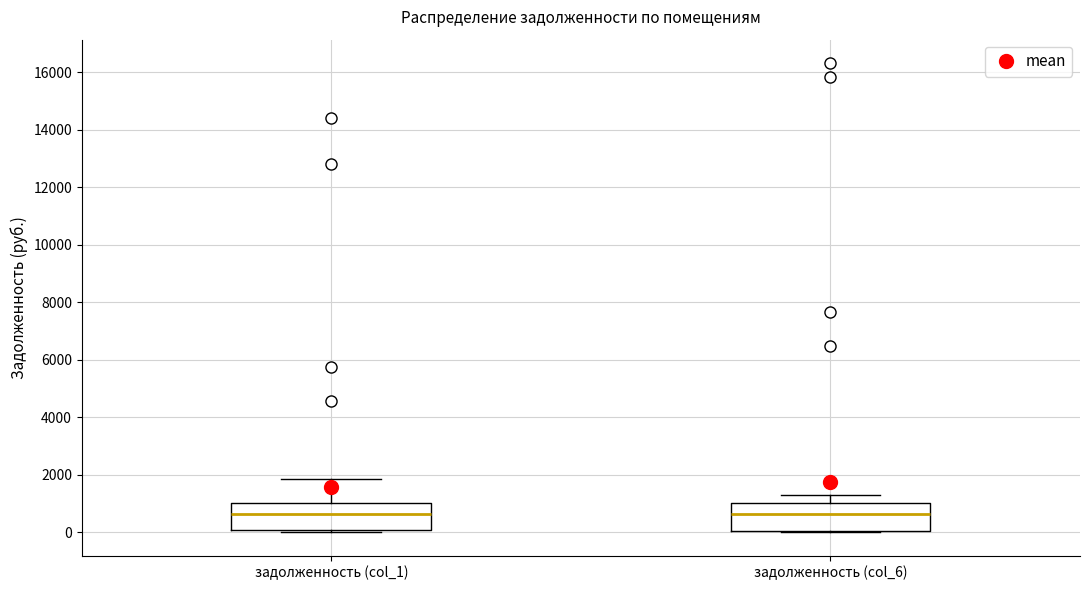

Reading left to right, read every box against the y-axis: the position of its median line, the range the box covers, and the ends of its whiskers. The values are not printed on the chart, so give them approximately, as read against the axis.

задолженность (col_1): median 600, box 0 to 1000, whiskers 0 (just below the box's lower edge) to 1800
задолженность (col_6): median 600, box 0 to 1000, whiskers 0 to 1200